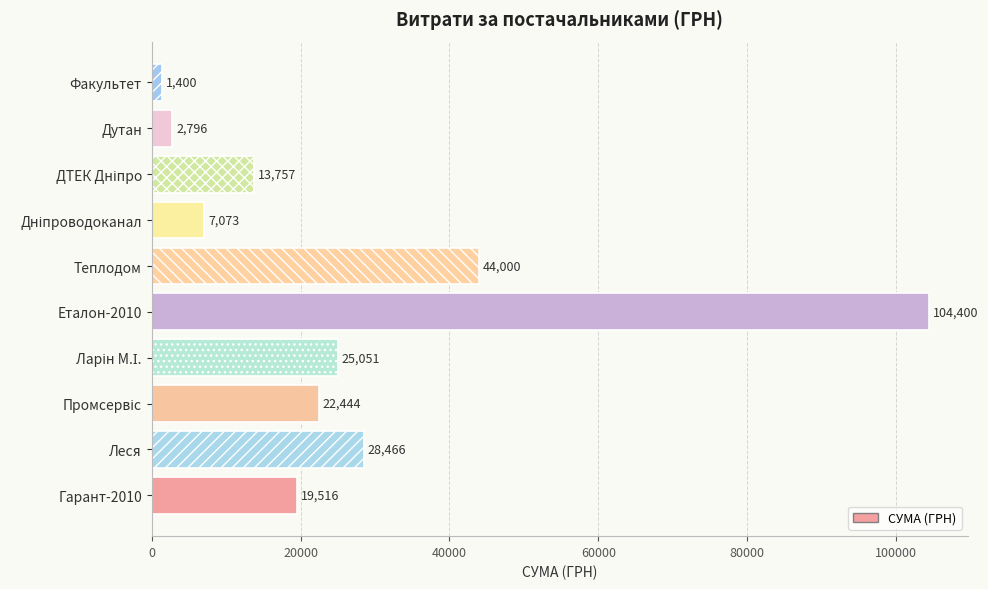

Which has a higher value, Гарант-2010 or Дутан?

Гарант-2010